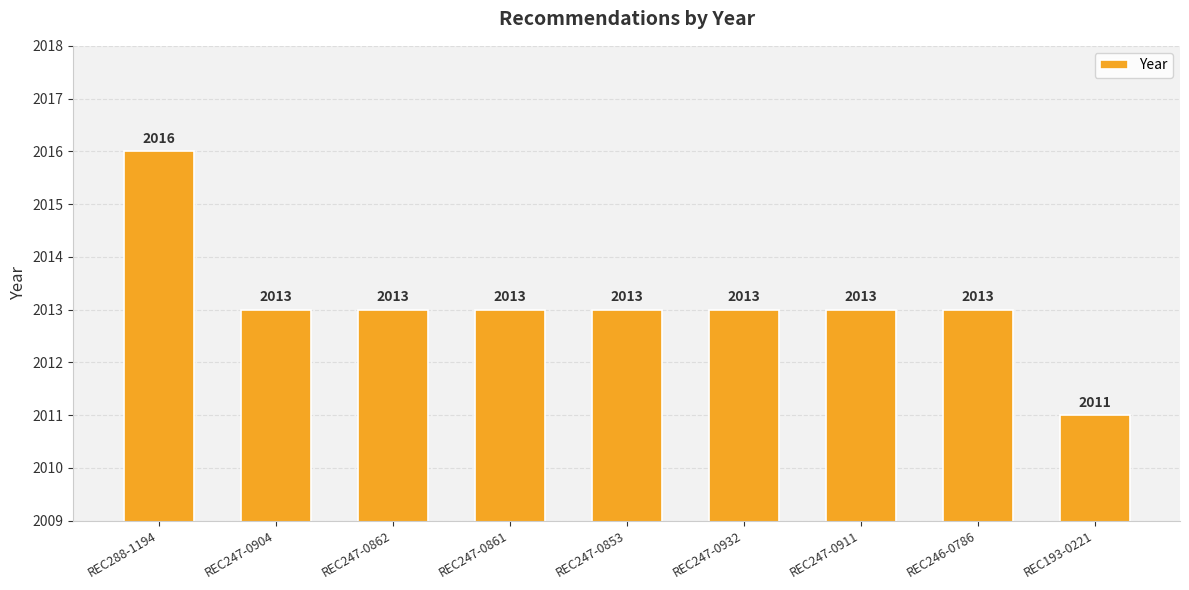

How many data points does each series have?

9